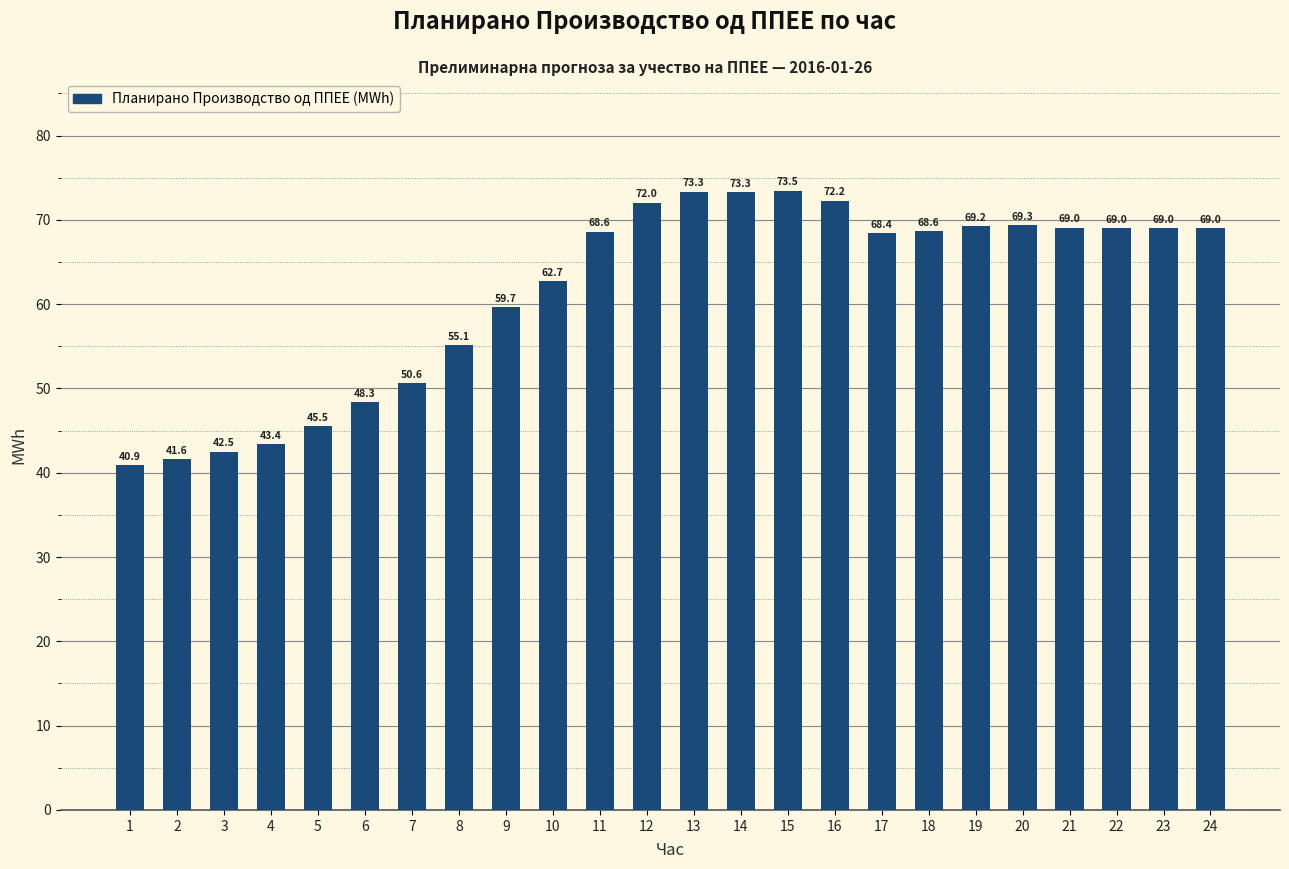

What is the value of the 6th bar from the left?

48.3